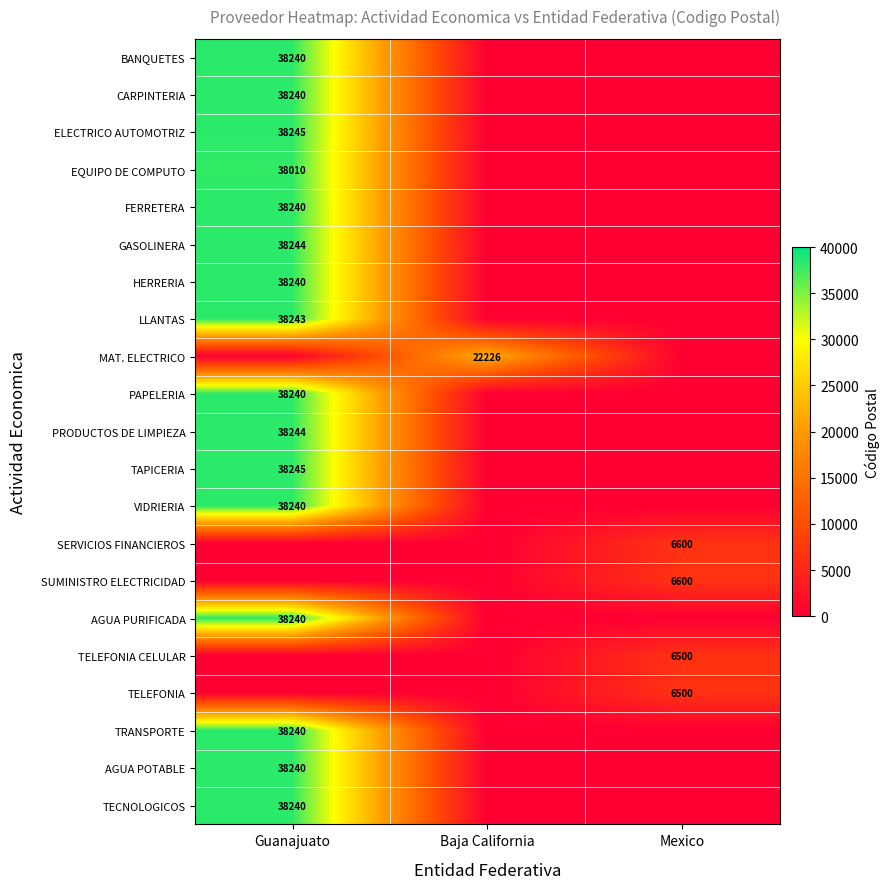

The BANQUETES series shows 68467 at Guanajuato. True or false?

False